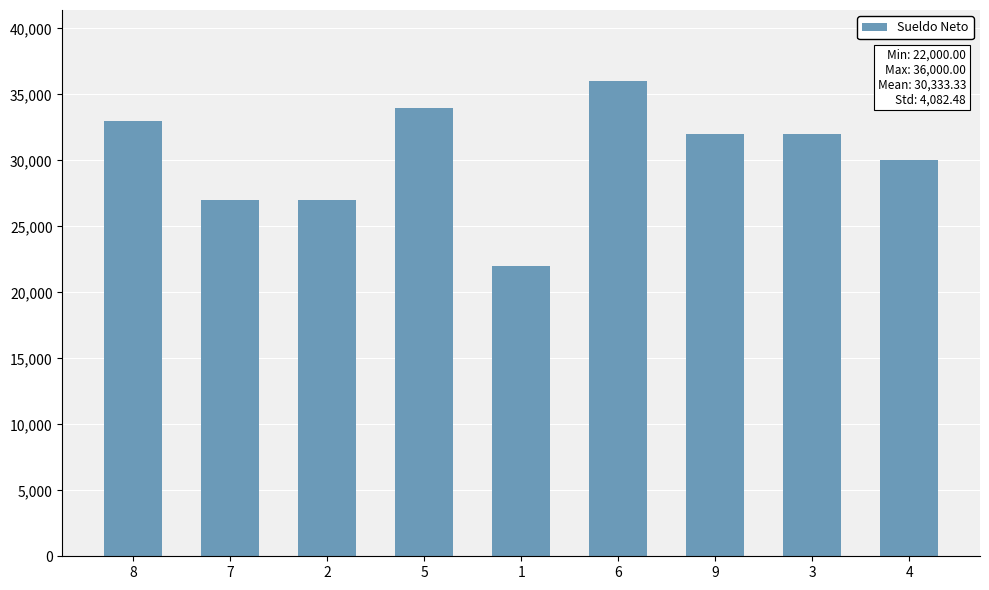

Reading left to right, list all the values displayed in this chart.

8=33000	7=27000	2=27000	5=34000	1=22000	6=36000	9=32000	3=32000	4=30000